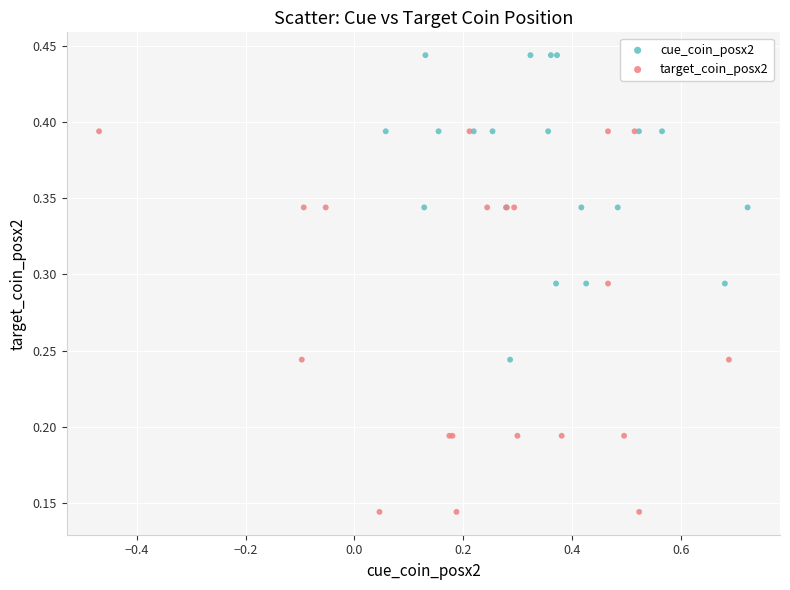

Which series contains the highest Y value?

cue_coin_posx2